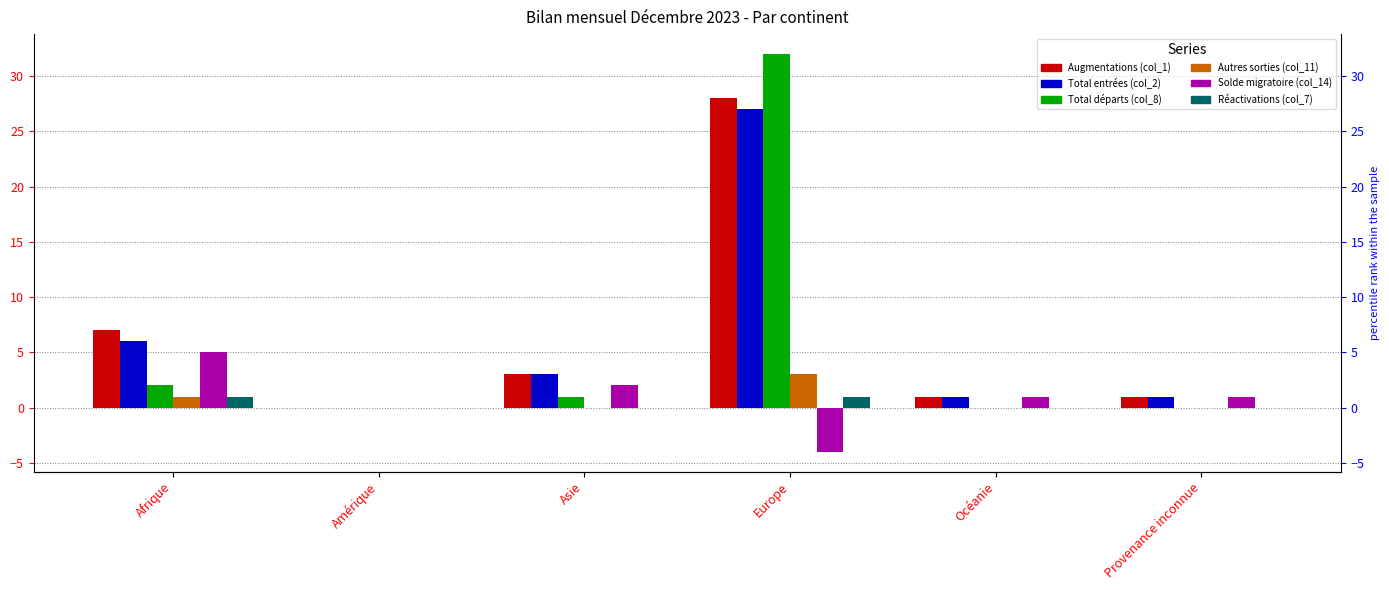

Is the value of Total entrées (col_2) at Océanie greater than the value of Solde migratoire (col_14) at Afrique?

No